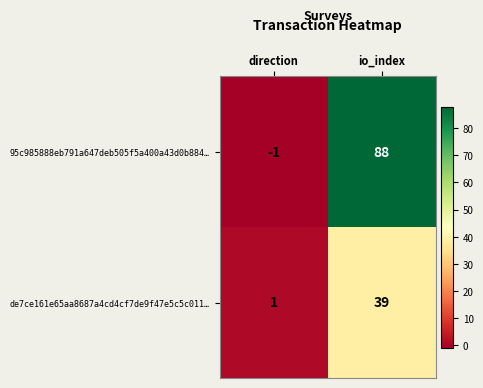

Reading right to left, extract all data points from this chart.

95c985888eb791a647deb505f5a400a43d0b884…: 88	-1
de7ce161e65aa8687a4cd4cf7de9f47e5c5c011…: 39	1